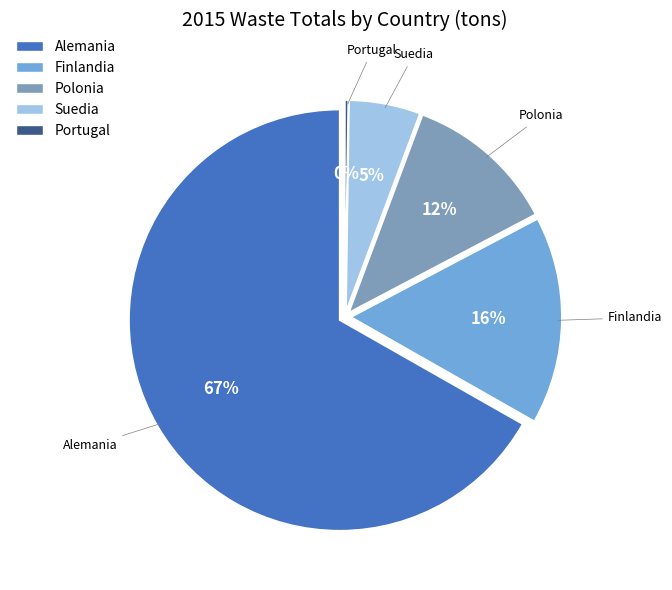

Combined, what portion of the pie is Finlandia and Suedia?

21.4%